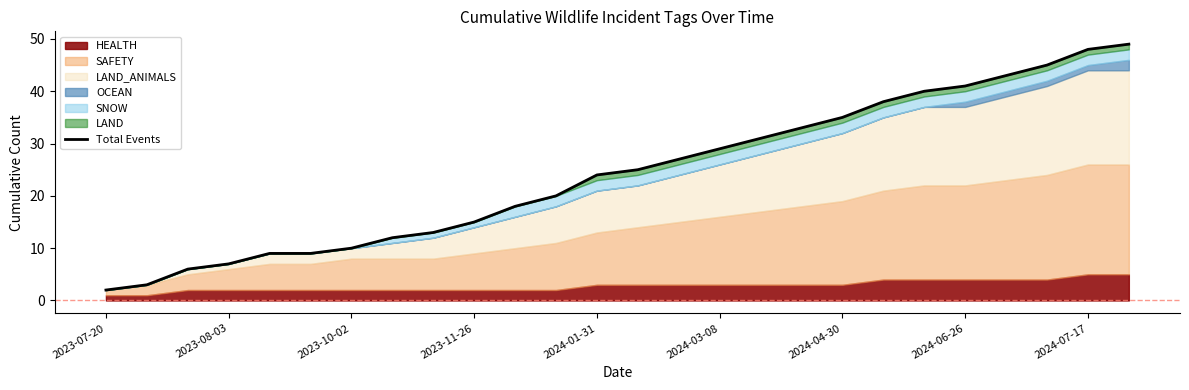

Is it true that the value at 14 is 27?

True